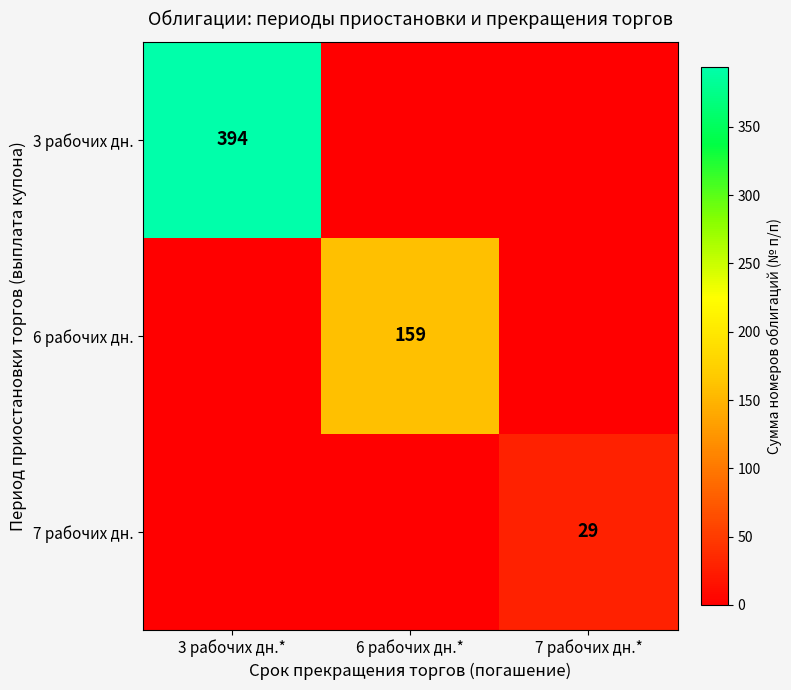

The value of 6 рабочих дн. at 6 рабочих дн.* is 224. True or false?

False